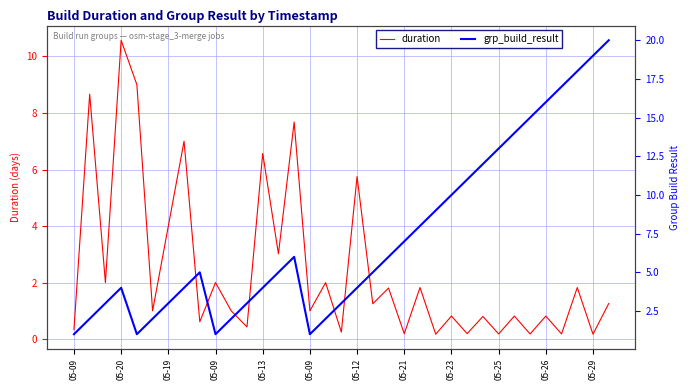

After their last crossing, which series has the higher values: grp_build_result or duration?

grp_build_result